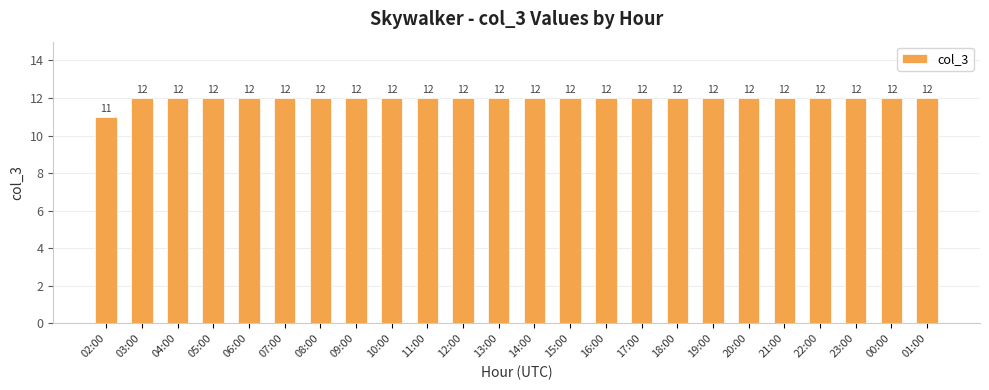

What is the label of the 6th bar from the left?

07:00